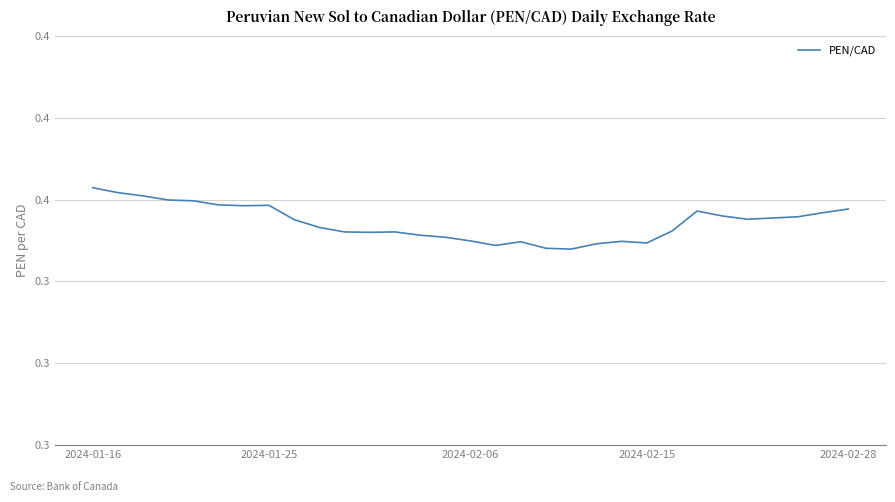

What is the sum of all values?

11.0